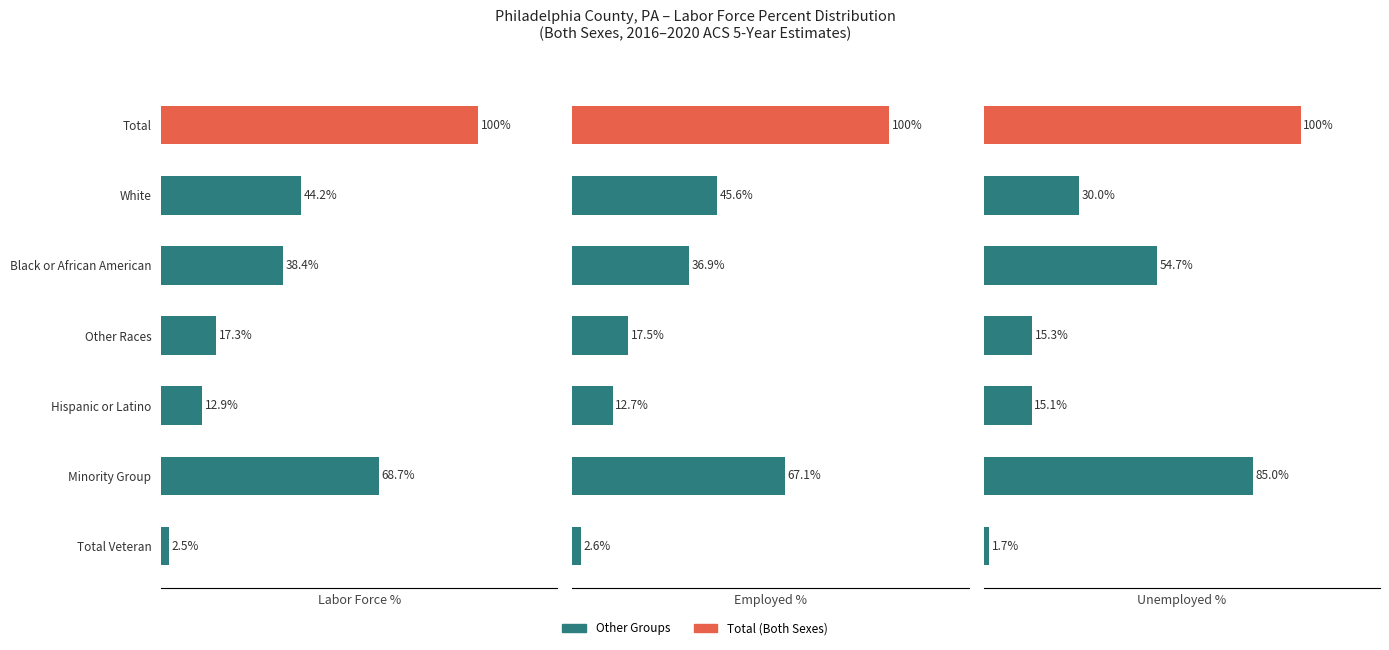

What is the difference between the second highest and second lowest values in the Unemployed % series?

69.9